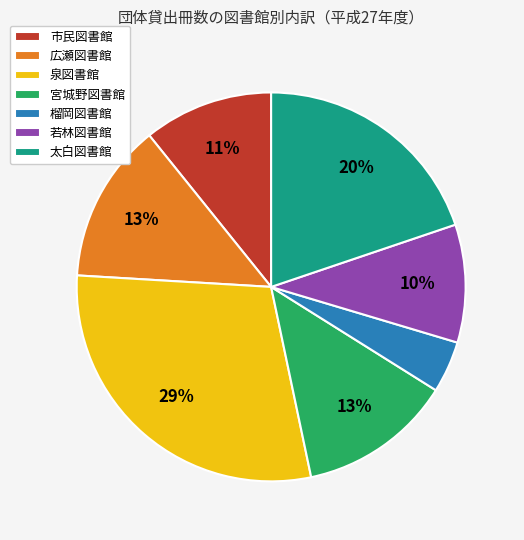

What is the smallest slice in the pie chart?

榴岡図書館